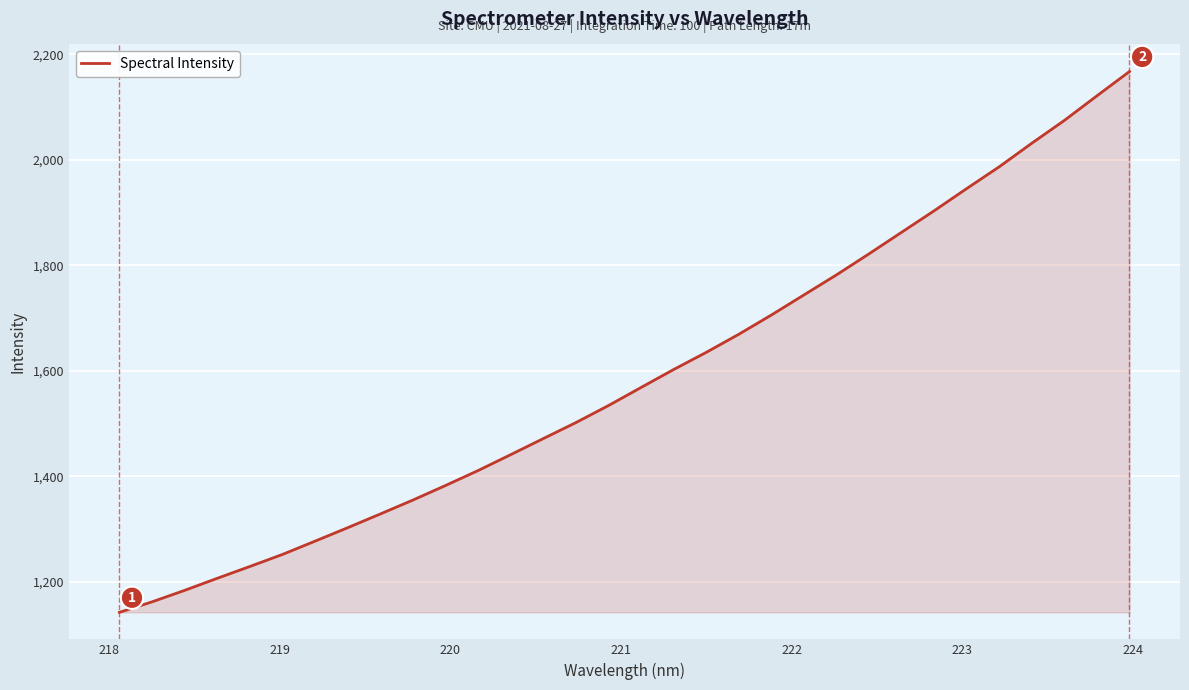

What is the maximum value shown in the chart?

2167.7